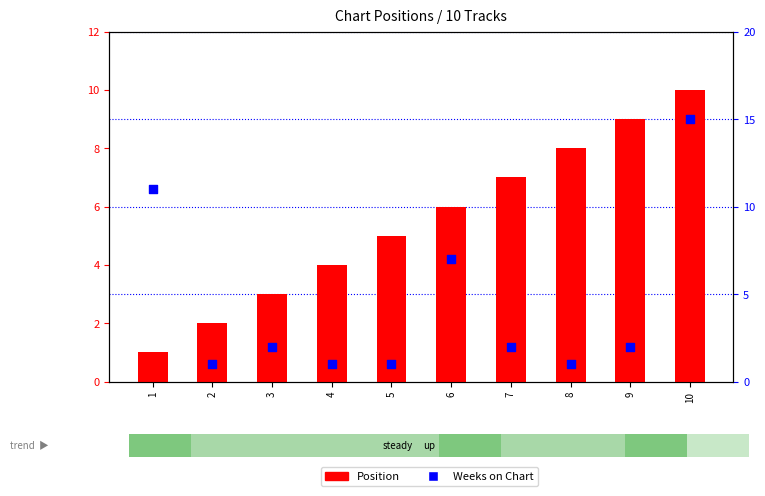

Which series contains the highest Y value?

Weeks on Chart